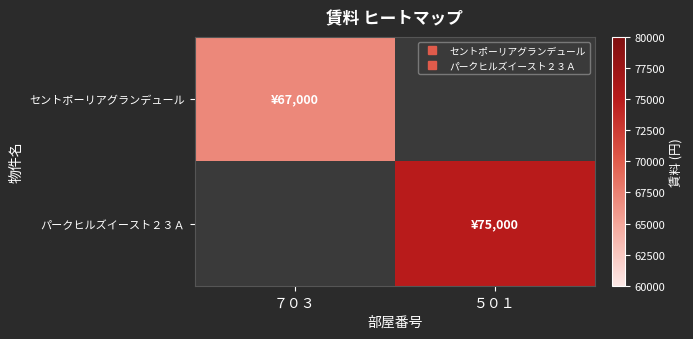

Reading left to right, list all the values displayed in this chart.

セントポーリアグランデュール: ７０３=67000	５０１=0
パークヒルズイースト２３Ａ: ７０３=0	５０１=75000